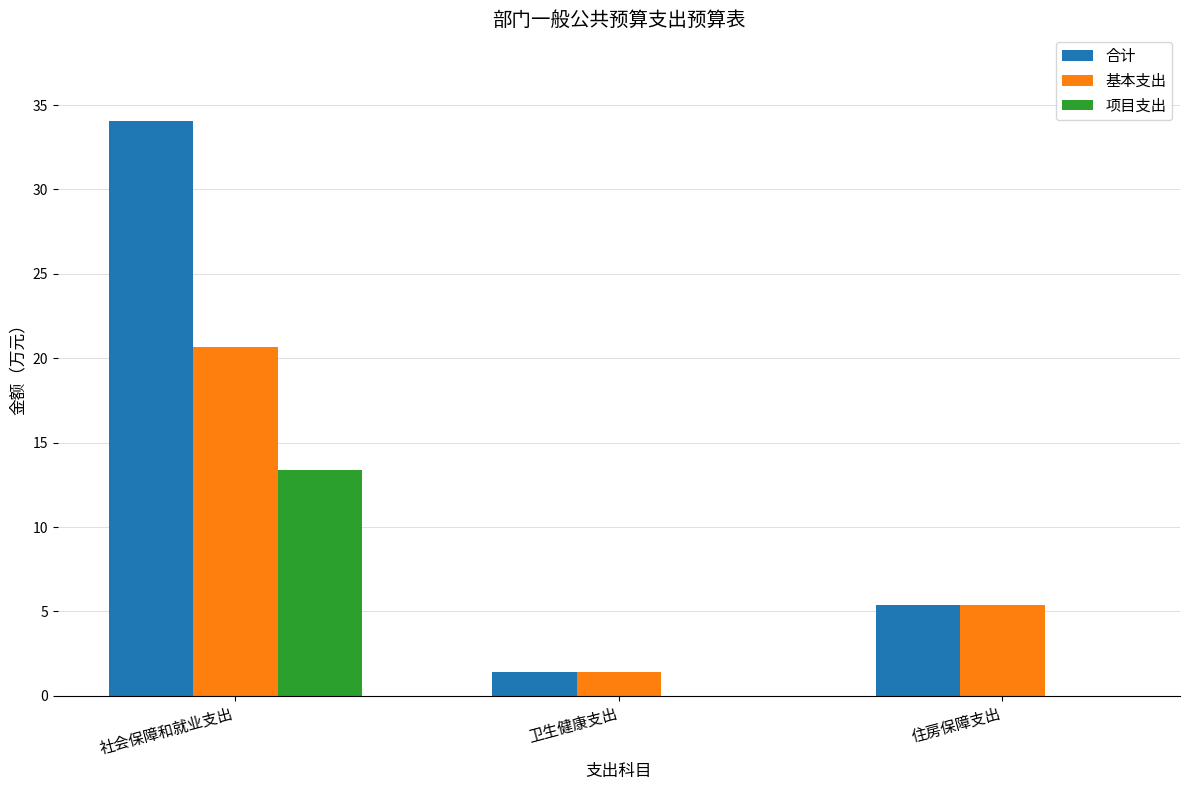

At which label does 基本支出 reach its peak?

社会保障和就业支出